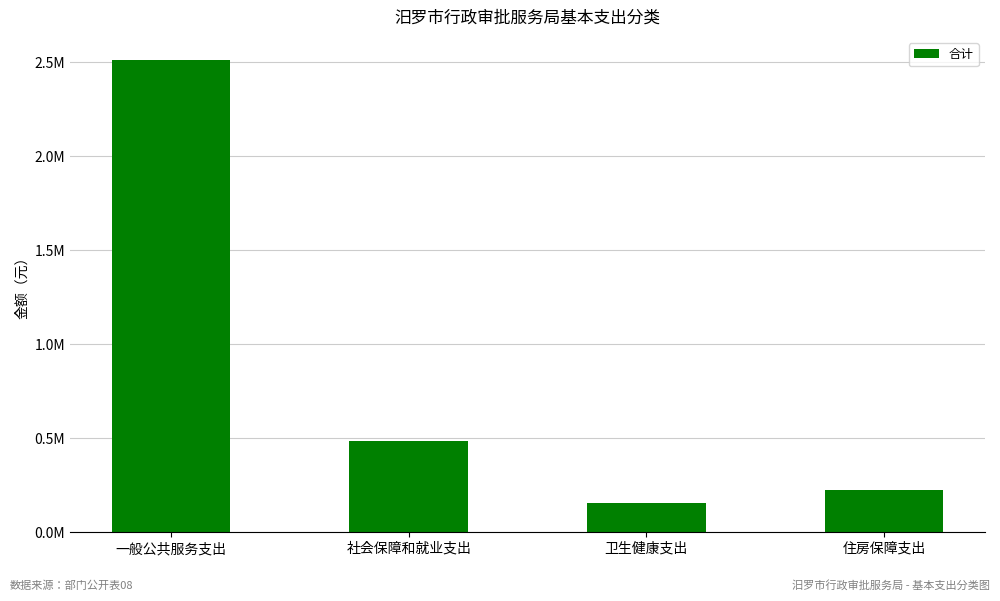

Does the chart contain any negative values?

No